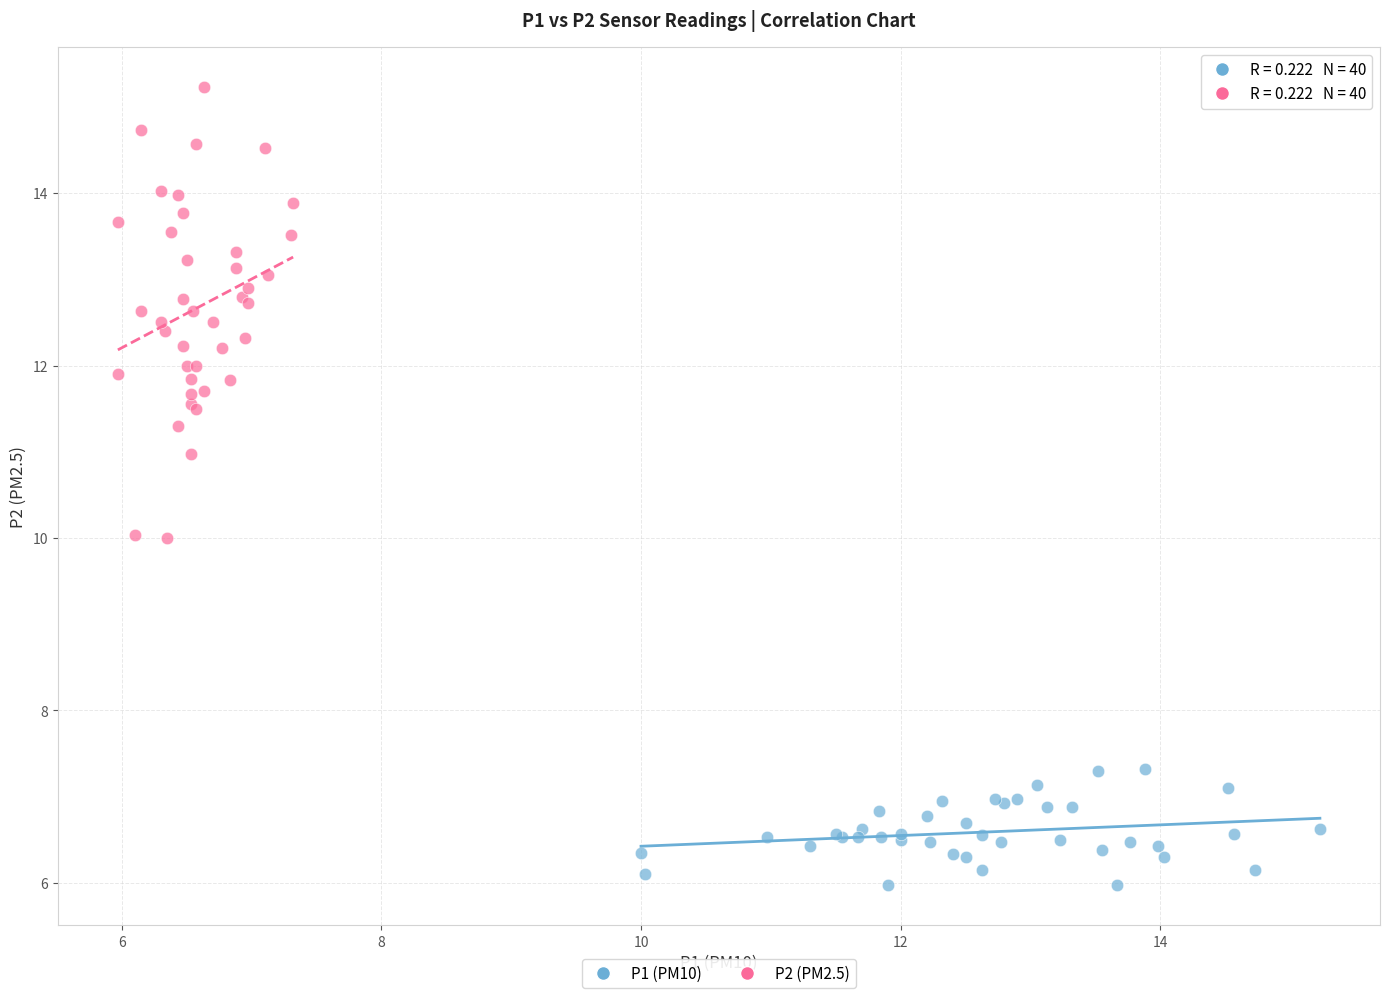

Which series reaches the maximum Y coordinate?

P2 (PM2.5)